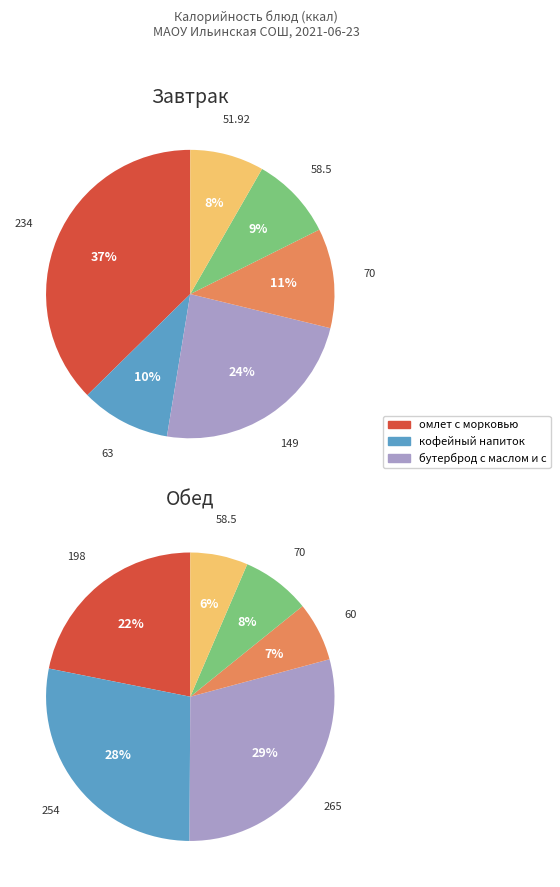

Which has a higher value, кофейный напиток or омлет с морковью?

омлет с морковью